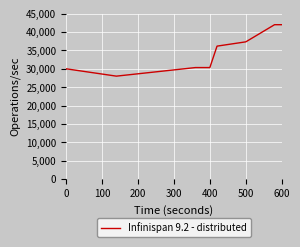

At which category does the chart reach its minimum across all series?

100